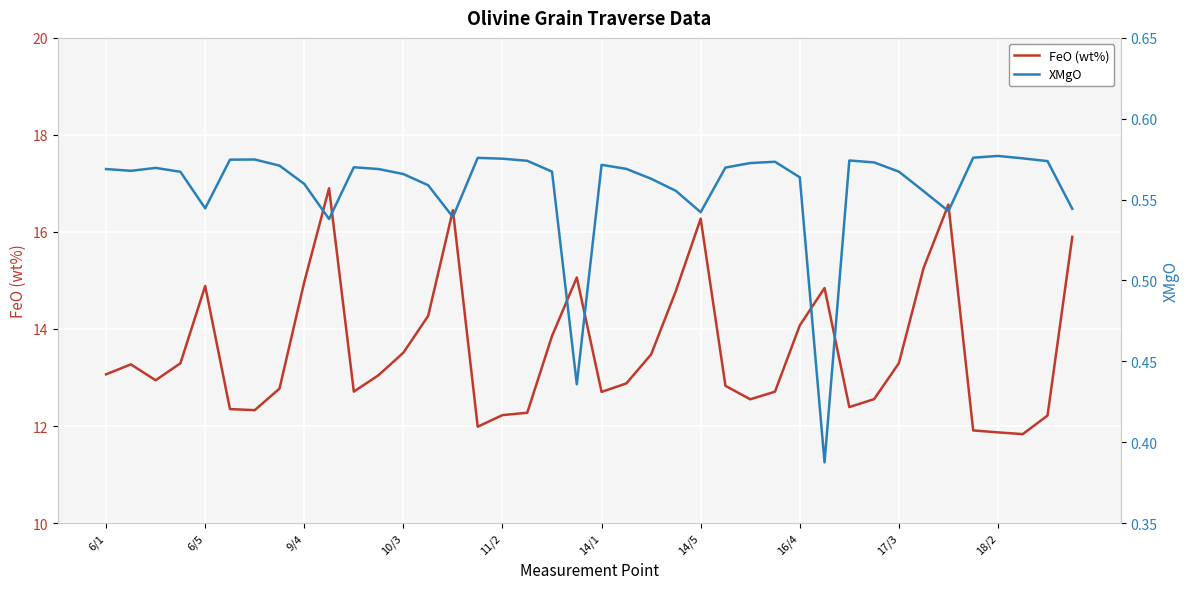

True or false: FeO (wt%) and XMgO cross at least once.

False